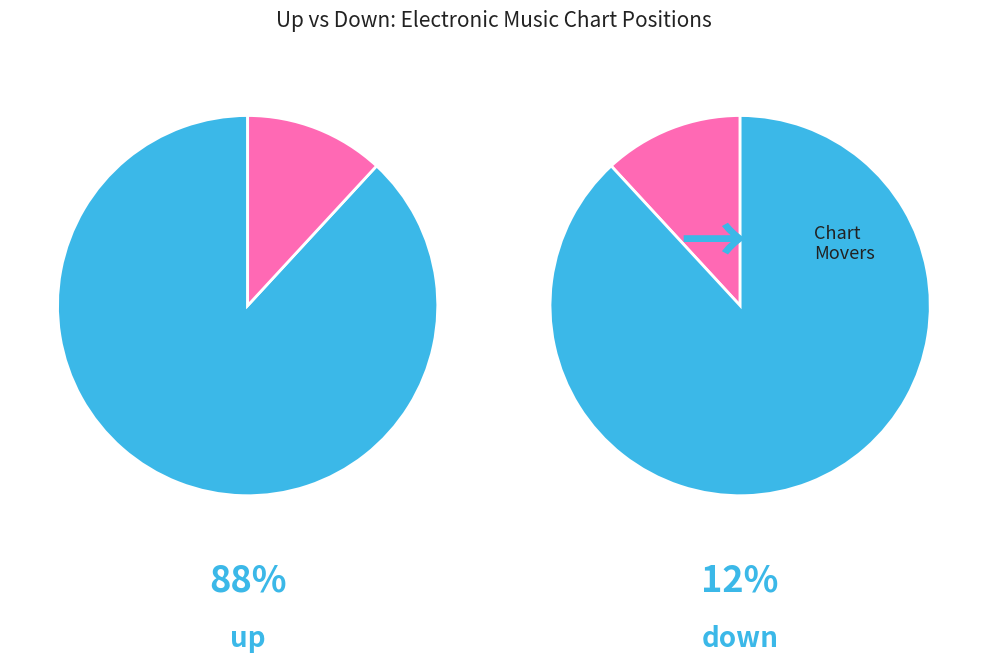

How many slices are in this pie chart?

2